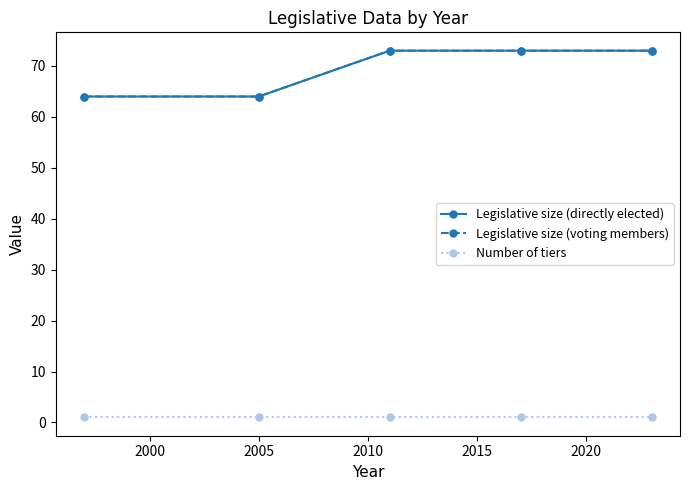

Is this an area chart (filled region under the line)?

No